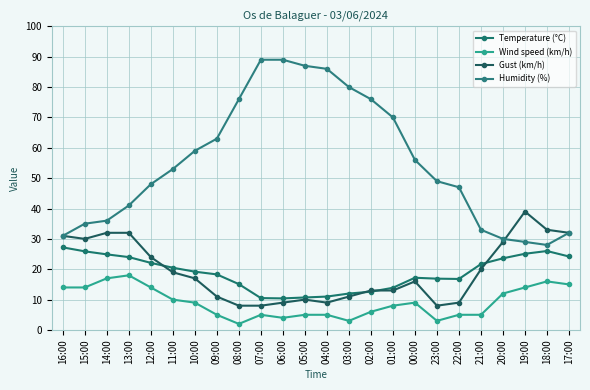

Does the chart have visible grid lines?

Yes